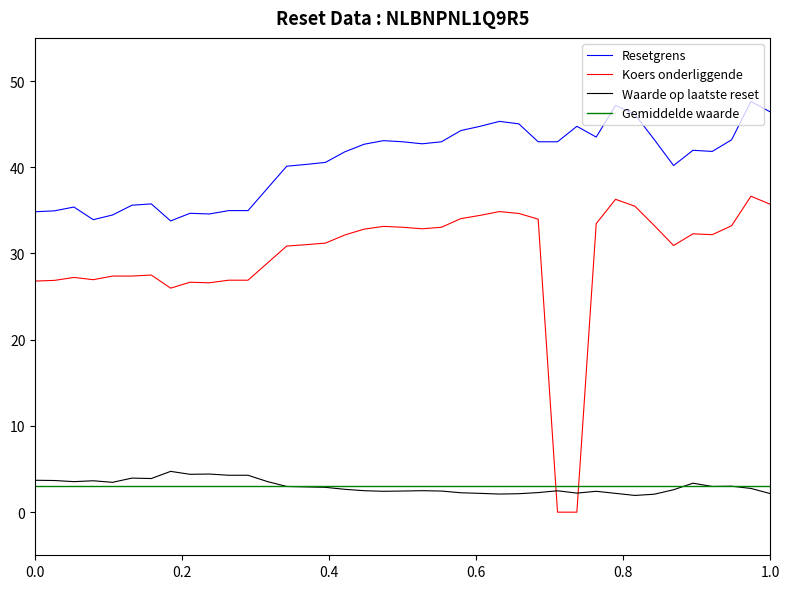

What are all the series names shown in the legend?

Resetgrens, Koers onderliggende, Waarde op laatste reset, Gemiddelde waarde